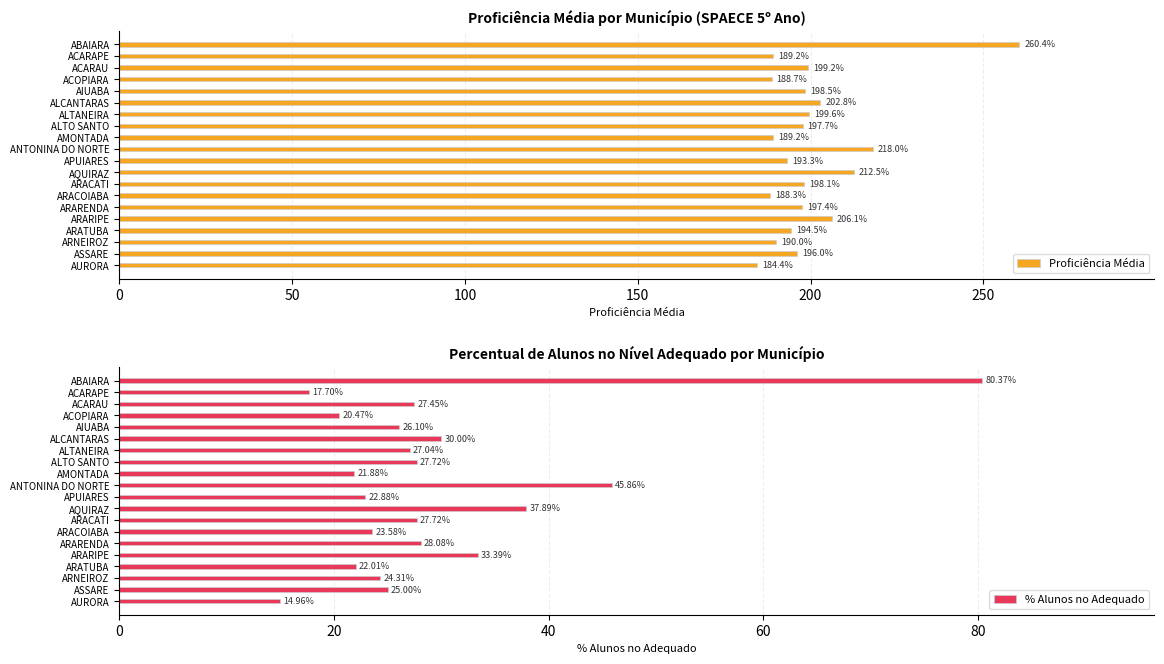

What is the average value of the Proficiência Média series?

200.2